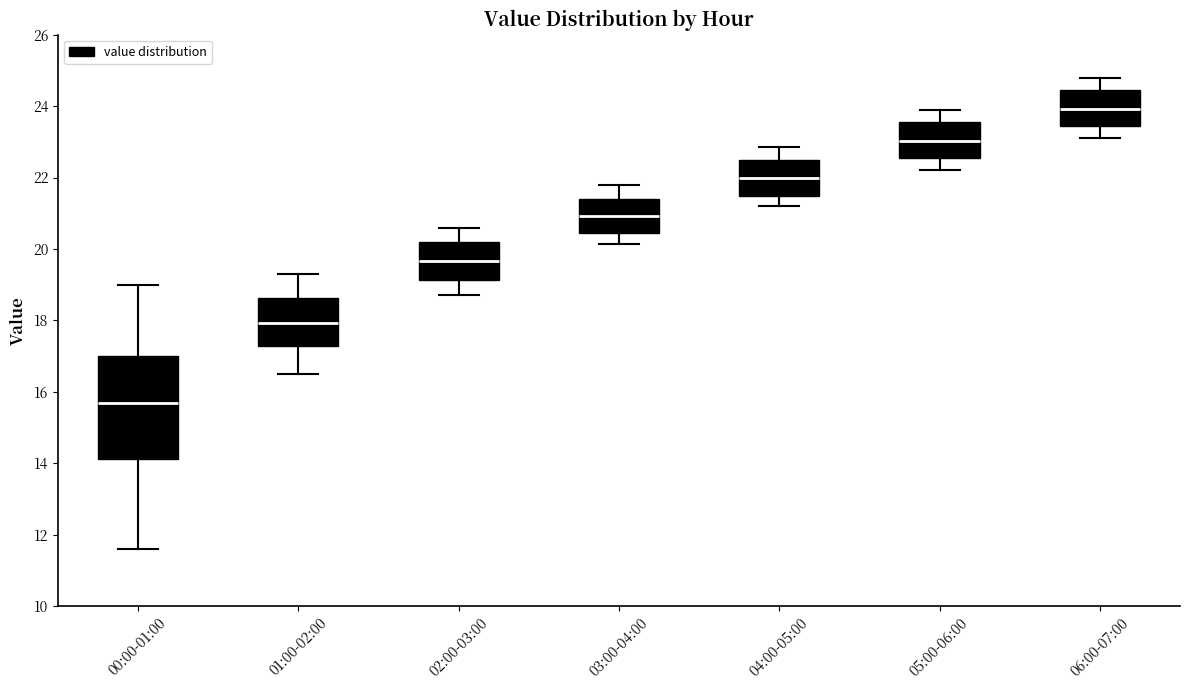

Reading left to right, read every box against the y-axis: the position of its median line, the range the box covers, and the ends of its whiskers. The values are not printed on the chart, so give them approximately, as read against the axis.

00:00-01:00: median 15.6, box 14.2 to 17.0, whiskers 11.6 to 19.0
01:00-02:00: median 18.0, box 17.2 to 18.6, whiskers 16.6 to 19.4
02:00-03:00: median 19.6, box 19.2 to 20.2, whiskers 18.8 to 20.6
03:00-04:00: median 21.0, box 20.4 to 21.4, whiskers 20.2 to 21.8
04:00-05:00: median 22.0, box 21.4 to 22.6, whiskers 21.2 to 22.8
05:00-06:00: median 23.0, box 22.6 to 23.6, whiskers 22.2 to 24.0
06:00-07:00: median 24.0, box 23.4 to 24.4, whiskers 23.2 to 24.8